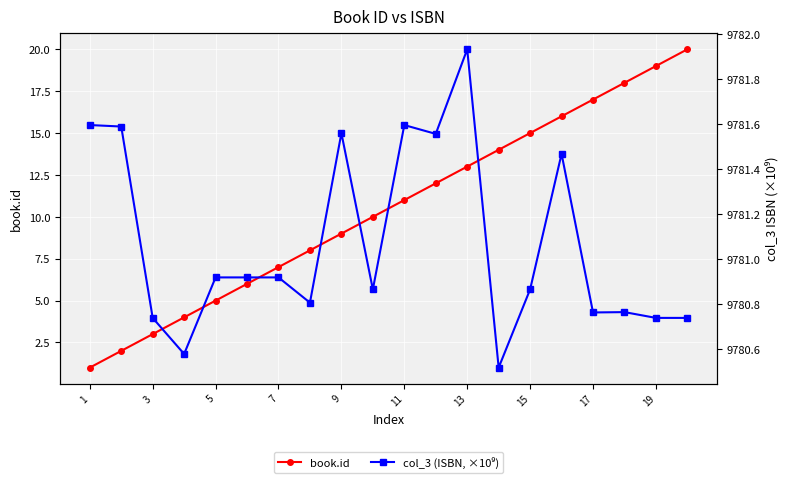

What is the difference between the maximum and minimum values in the book.id series?

19